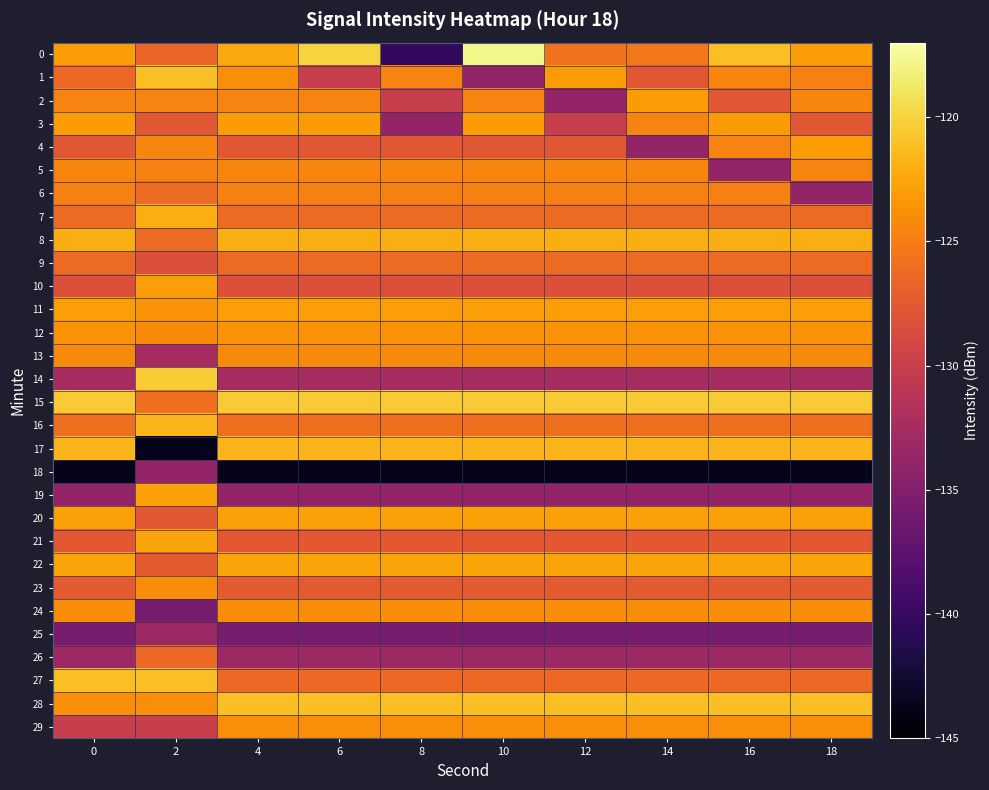

What is the spread (max minus min) of values at 0?

23.2